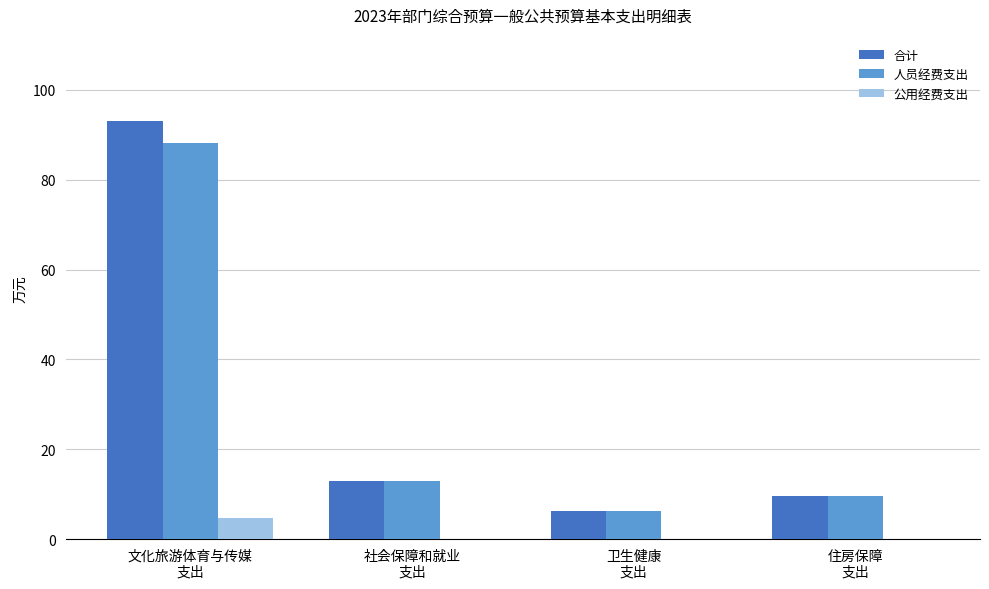

Reading left to right, transcribe all the data shown in this chart.

合计: 93.0	12.8	6.3	9.5
人员经费支出: 88.3	12.8	6.3	9.5
公用经费支出: 4.8	0.0	0.0	0.0